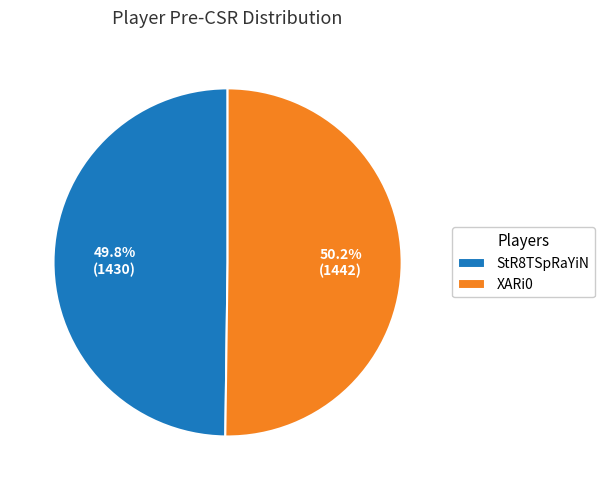

Approximately how many times larger is the value at XARi0 compared to StR8TSpRaYiN?

1.0